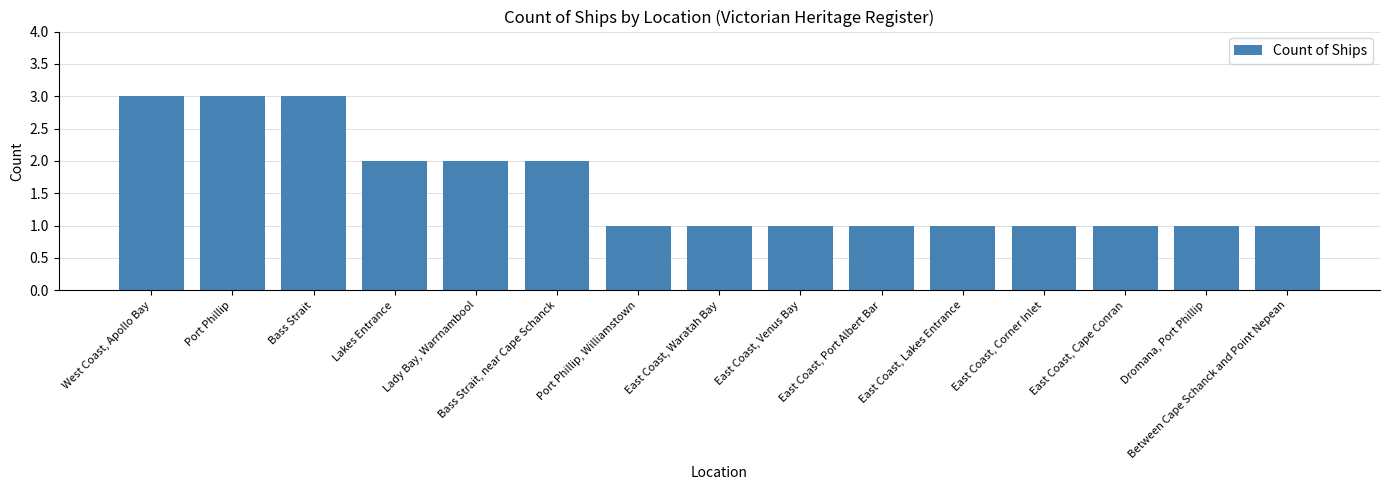

What is the difference between the maximum and minimum values?

2